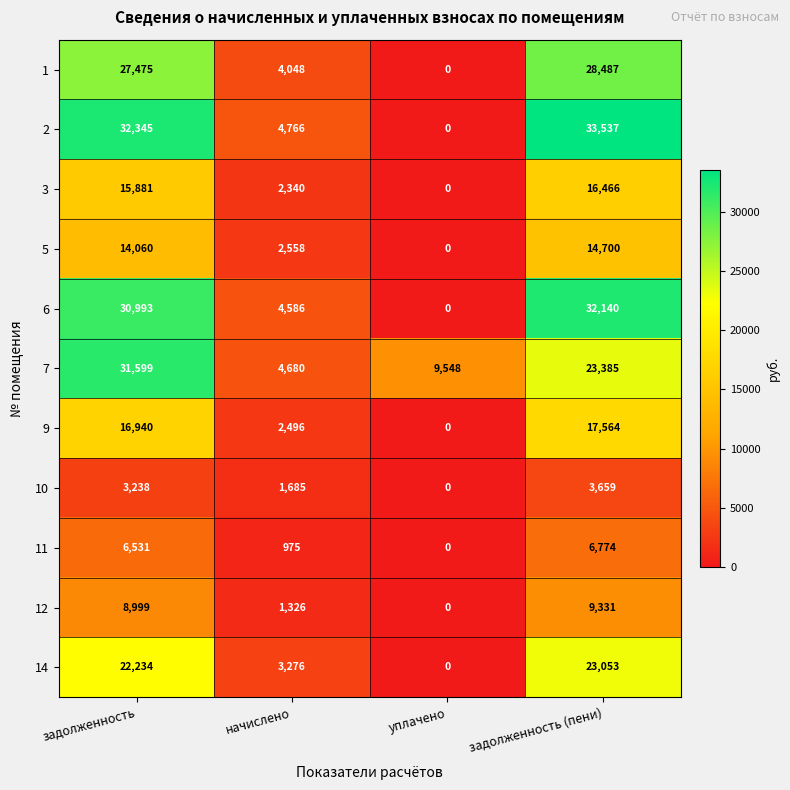

List the series in order of their peak value, highest first.

2, 6, 7, 1, 14, 9, 3, 5, 12, 11, 10